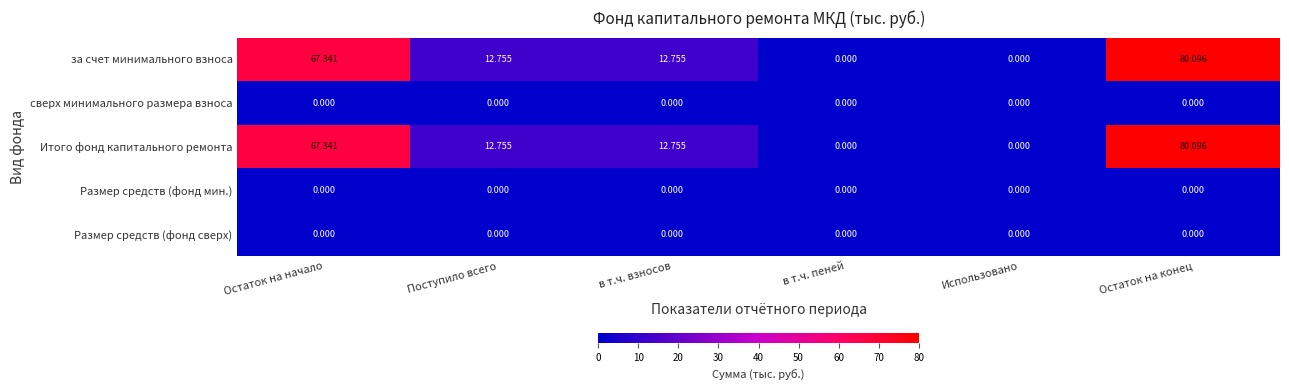

At which category is the sum across all series the highest?

Остаток на конец